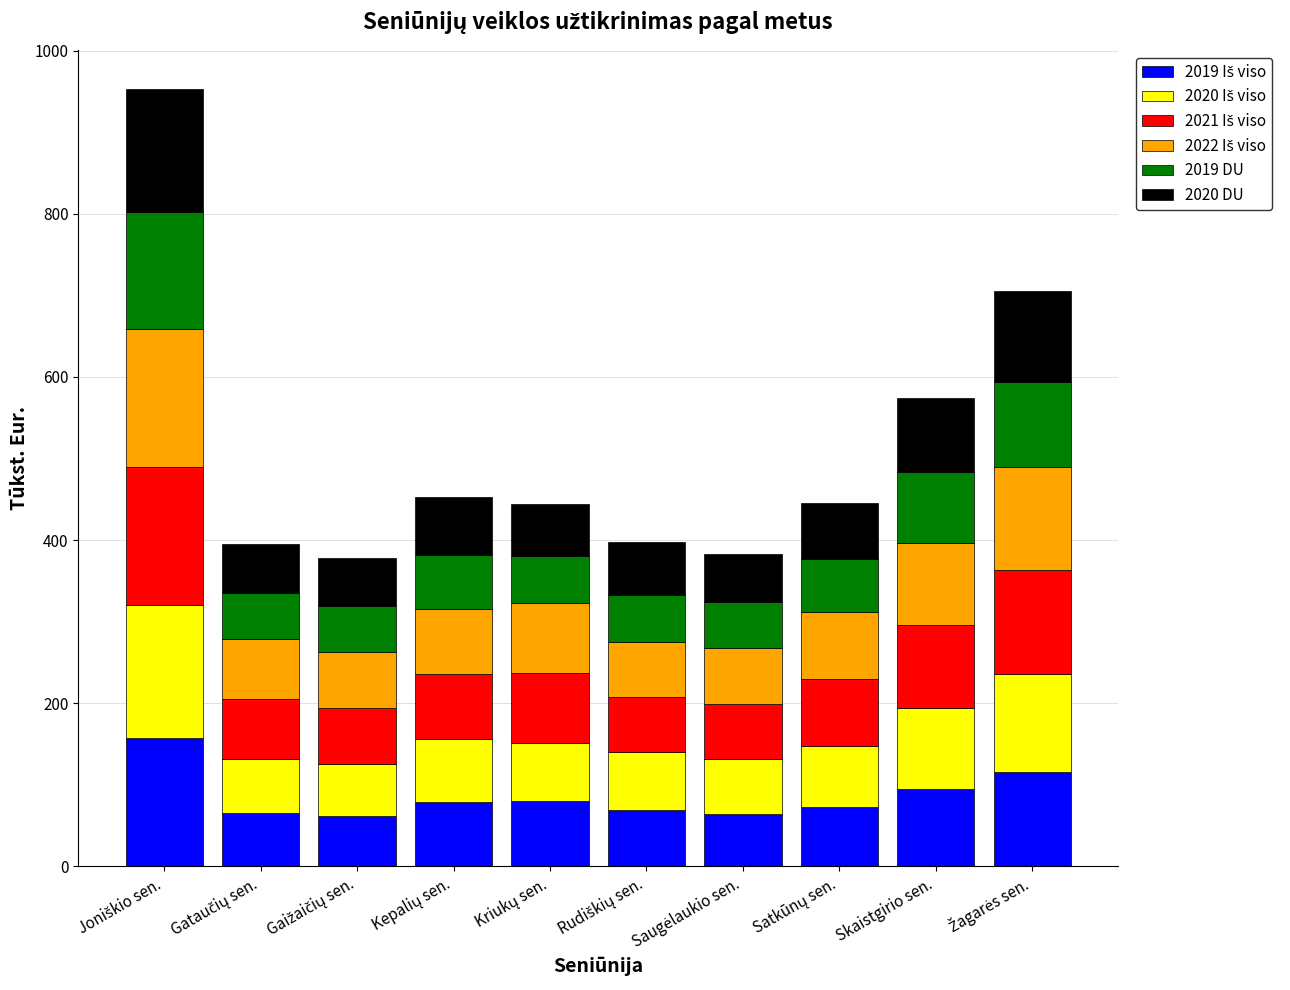

How many bars are there in total?

10